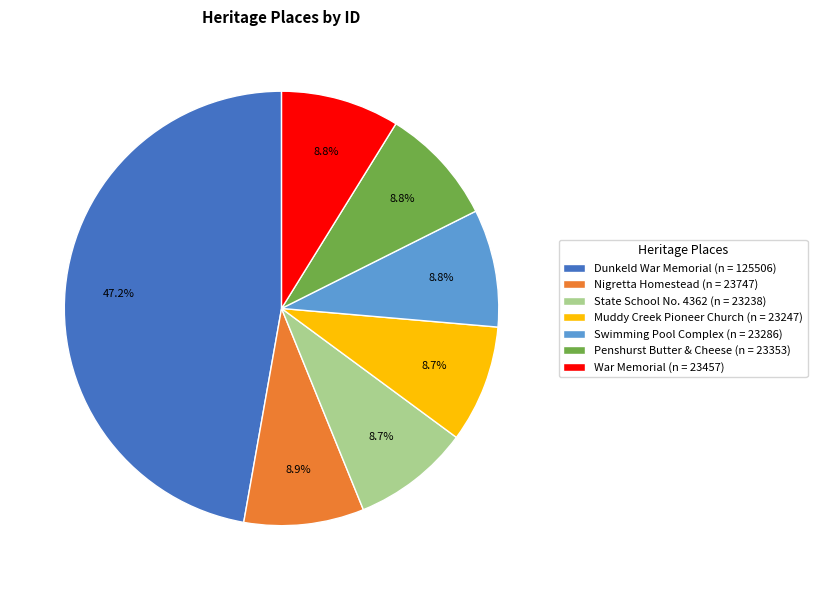

Is Nigretta Homestead (n = 23747) the majority of the pie?

No